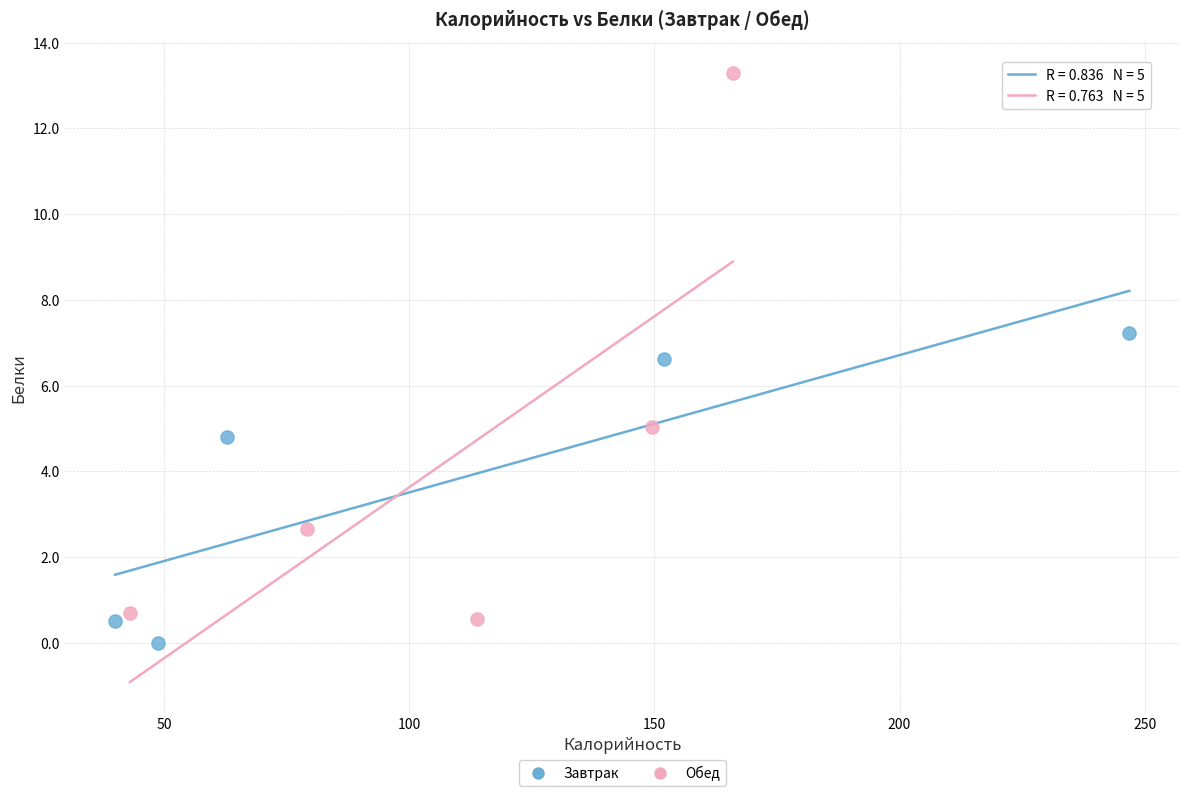

Which series contains the highest Y value?

Обед